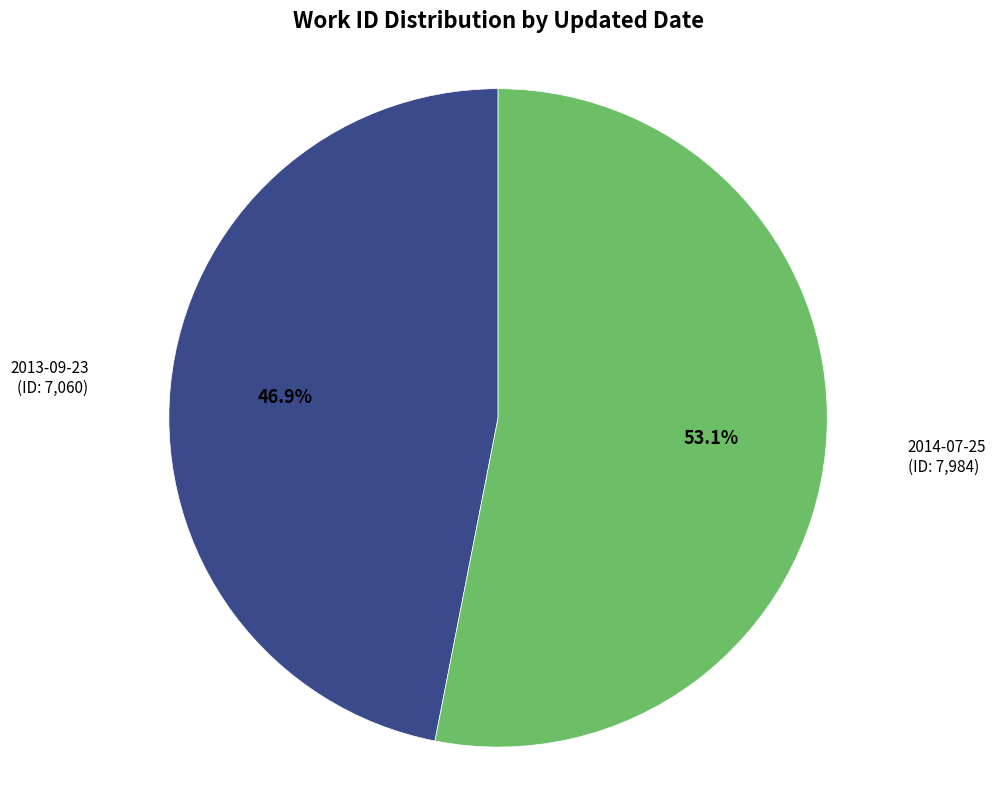

How many segments does this pie chart have?

2